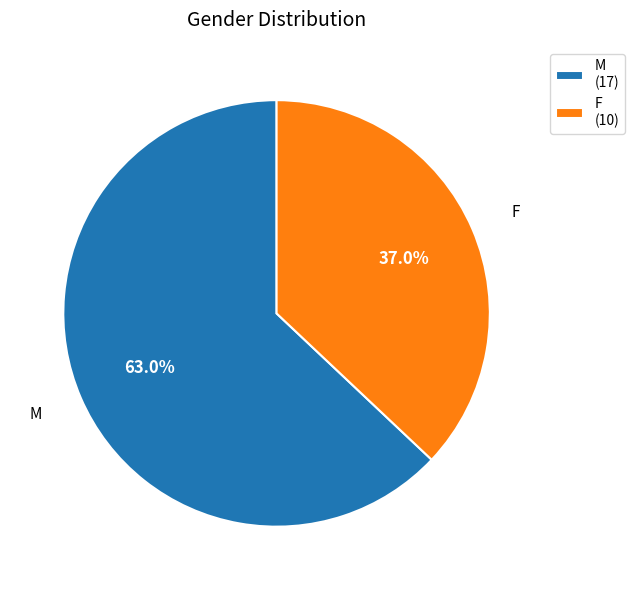

What percentage is the F slice, to the nearest percent?

37%